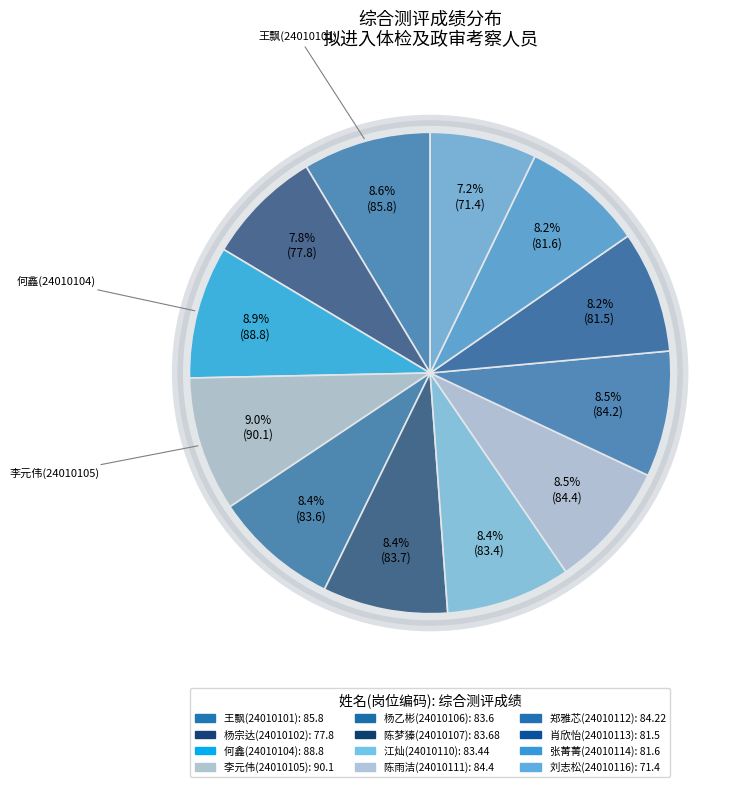

True or false: 王飘(24010101) accounts for 9% of the total.

True